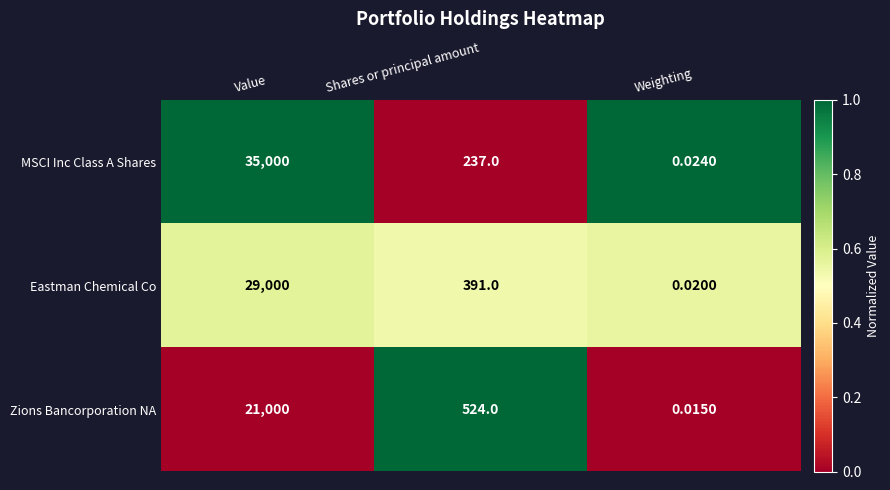

At which category does the chart reach its minimum across all series?

Weighting